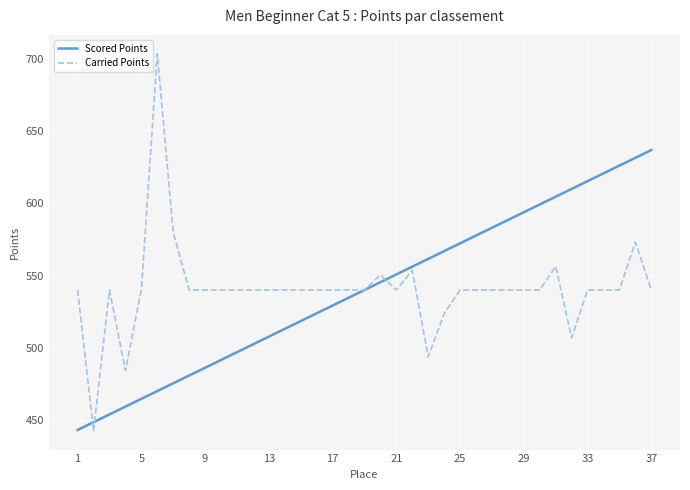

List the series in order of their peak value, lowest first.

Scored Points, Carried Points